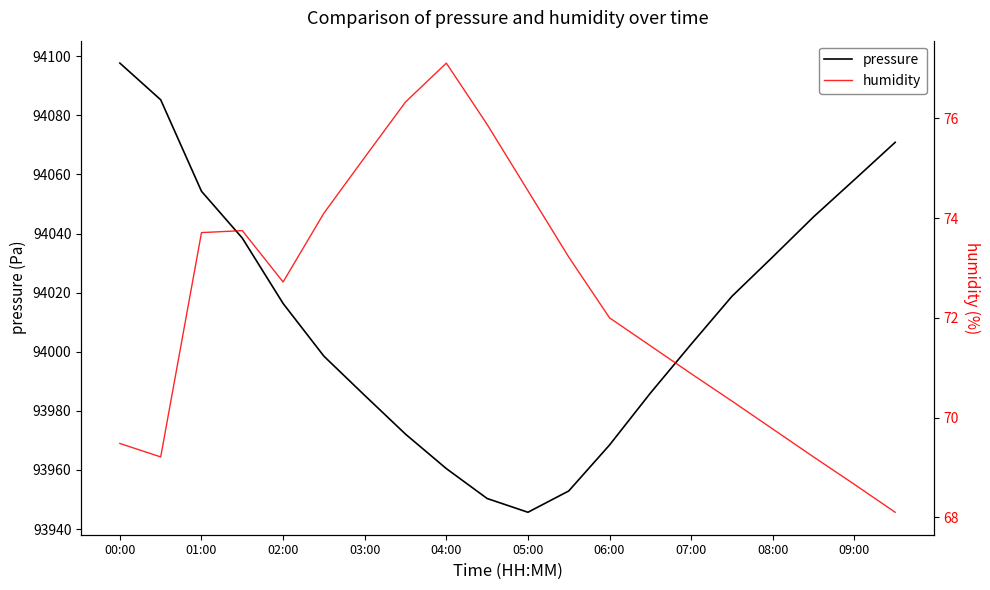

How many interior local peaks does the humidity series have?

2